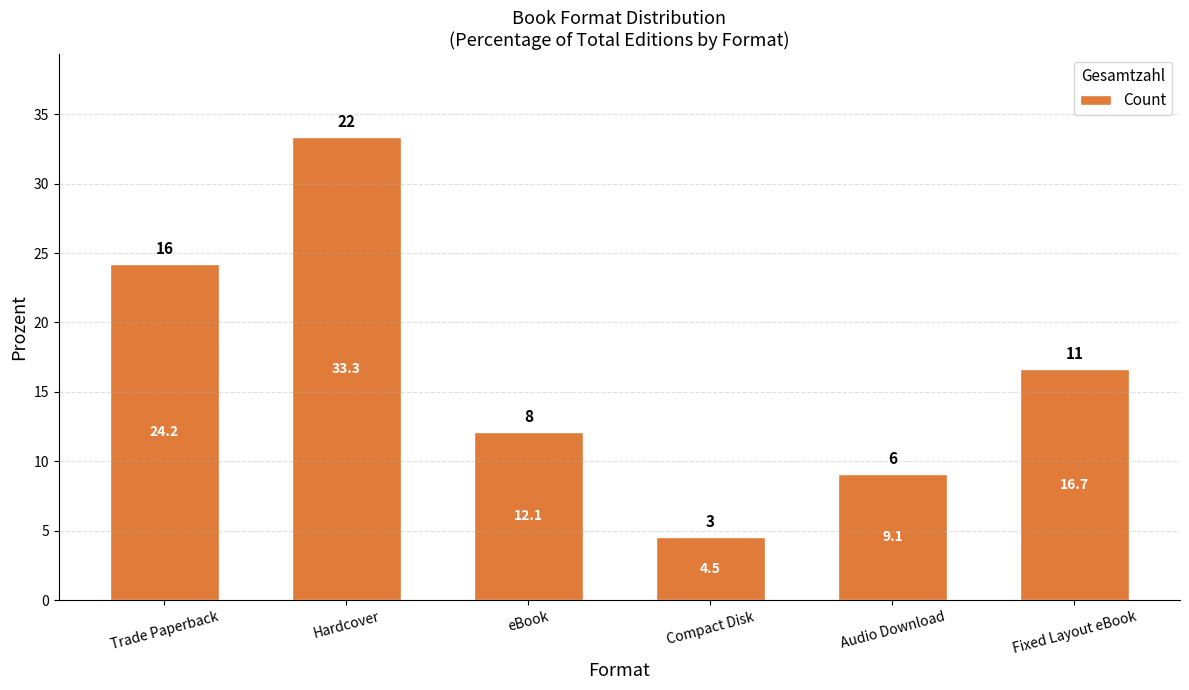

The value at Compact Disk is 4.5. True or false?

True